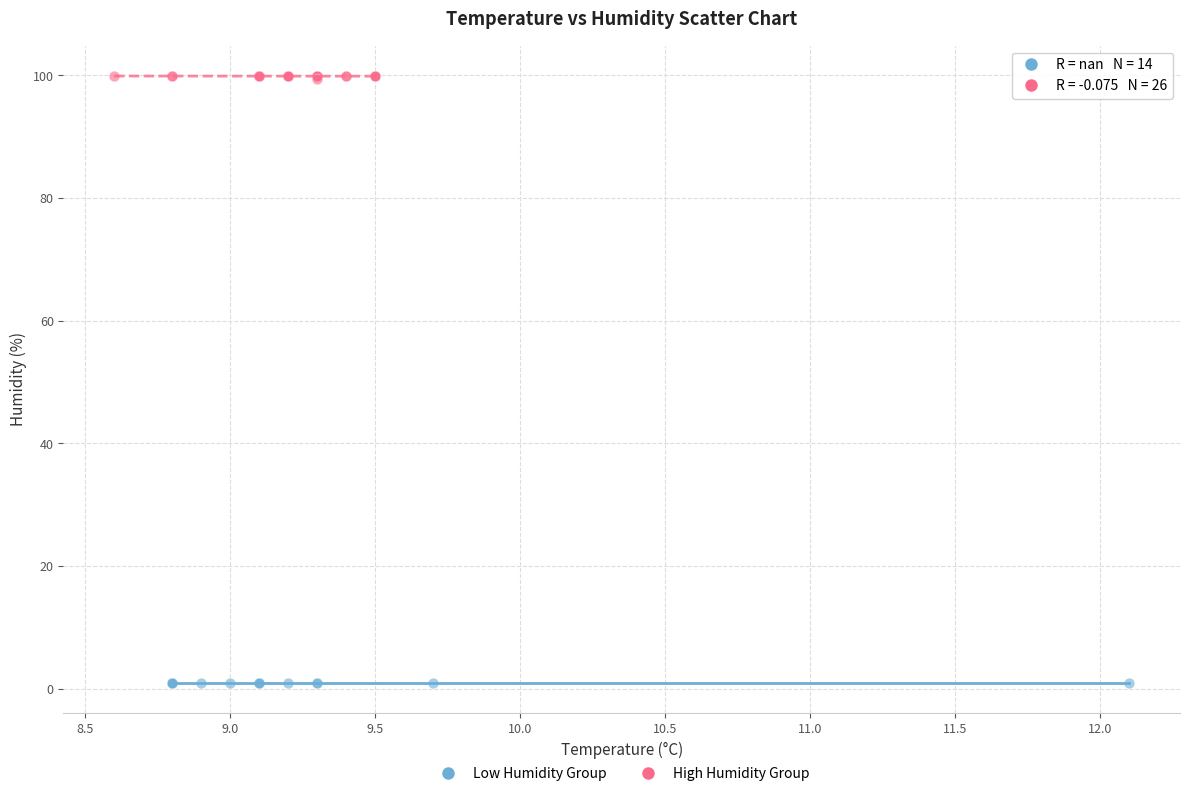

Which series contains the highest Y value?

High Humidity Group